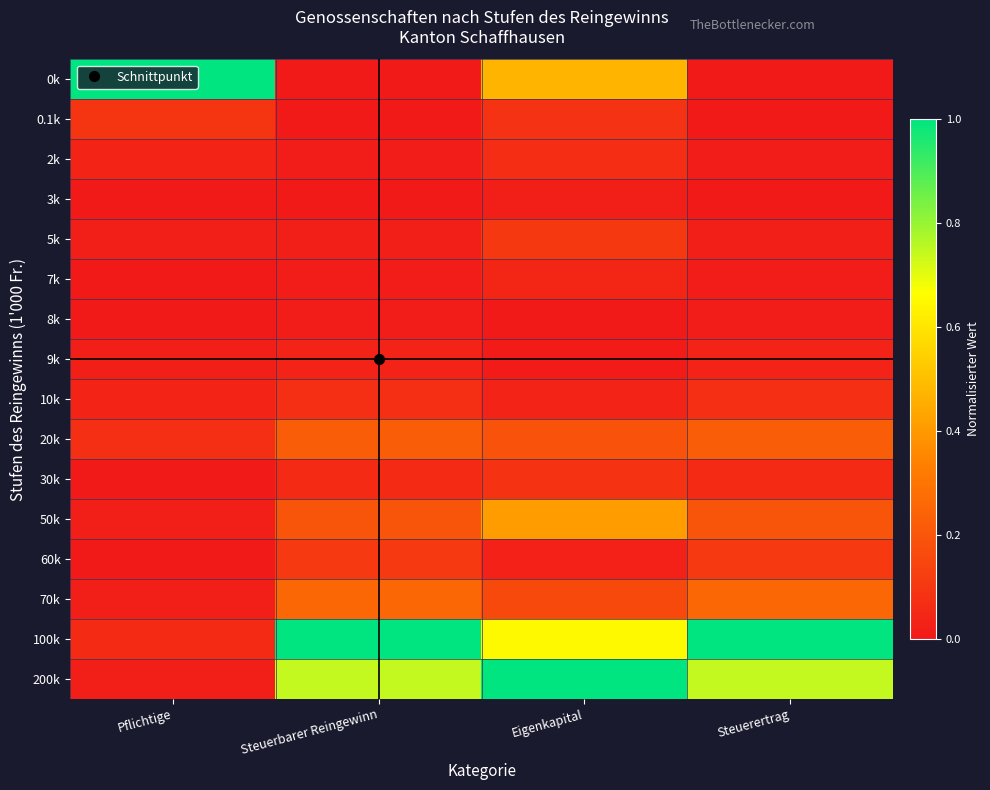

Reading left to right, extract all data points from this chart.

0k: Pflichtige=1.0	Steuerbarer Reingewinn=0.0	Eigenkapital=0.5	Steuerertrag=0.0
0.1k: Pflichtige=0.1	Steuerbarer Reingewinn=0.0	Eigenkapital=0.1	Steuerertrag=0.0
2k: Pflichtige=0.0	Steuerbarer Reingewinn=0.0	Eigenkapital=0.1	Steuerertrag=0.0
3k: Pflichtige=0.0	Steuerbarer Reingewinn=0.0	Eigenkapital=0.0	Steuerertrag=0.0
5k: Pflichtige=0.0	Steuerbarer Reingewinn=0.0	Eigenkapital=0.1	Steuerertrag=0.0
7k: Pflichtige=0.0	Steuerbarer Reingewinn=0.0	Eigenkapital=0.0	Steuerertrag=0.0
8k: Pflichtige=0.0	Steuerbarer Reingewinn=0.0	Eigenkapital=0.0	Steuerertrag=0.0
9k: Pflichtige=0.0	Steuerbarer Reingewinn=0.0	Eigenkapital=0.0	Steuerertrag=0.0
10k: Pflichtige=0.0	Steuerbarer Reingewinn=0.1	Eigenkapital=0.0	Steuerertrag=0.1
20k: Pflichtige=0.1	Steuerbarer Reingewinn=0.2	Eigenkapital=0.2	Steuerertrag=0.2
30k: Pflichtige=0.0	Steuerbarer Reingewinn=0.1	Eigenkapital=0.1	Steuerertrag=0.1
50k: Pflichtige=0.0	Steuerbarer Reingewinn=0.2	Eigenkapital=0.4	Steuerertrag=0.2
60k: Pflichtige=0.0	Steuerbarer Reingewinn=0.1	Eigenkapital=0.0	Steuerertrag=0.1
70k: Pflichtige=0.0	Steuerbarer Reingewinn=0.3	Eigenkapital=0.2	Steuerertrag=0.3
100k: Pflichtige=0.1	Steuerbarer Reingewinn=1.0	Eigenkapital=0.6	Steuerertrag=1.0
200k: Pflichtige=0.0	Steuerbarer Reingewinn=0.7	Eigenkapital=1.0	Steuerertrag=0.7